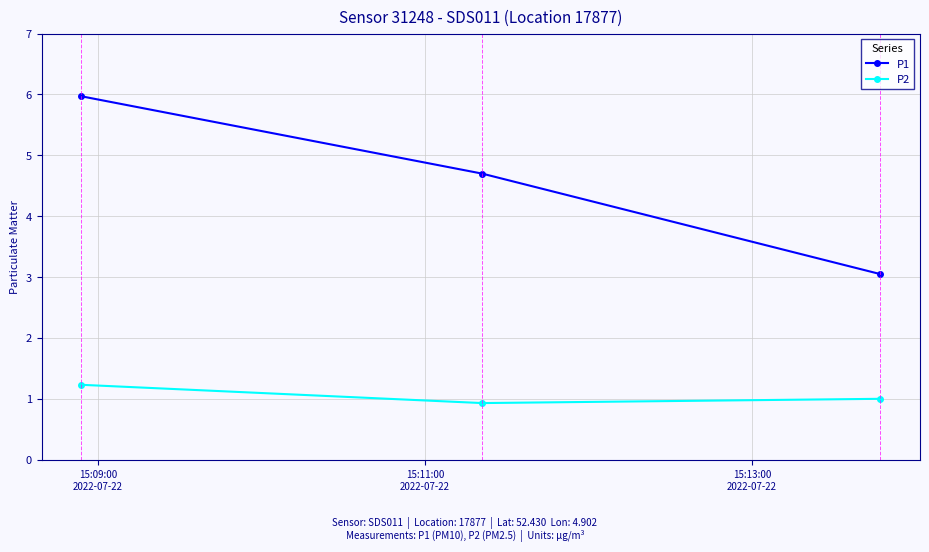

Which series has the largest total across all categories?

P1